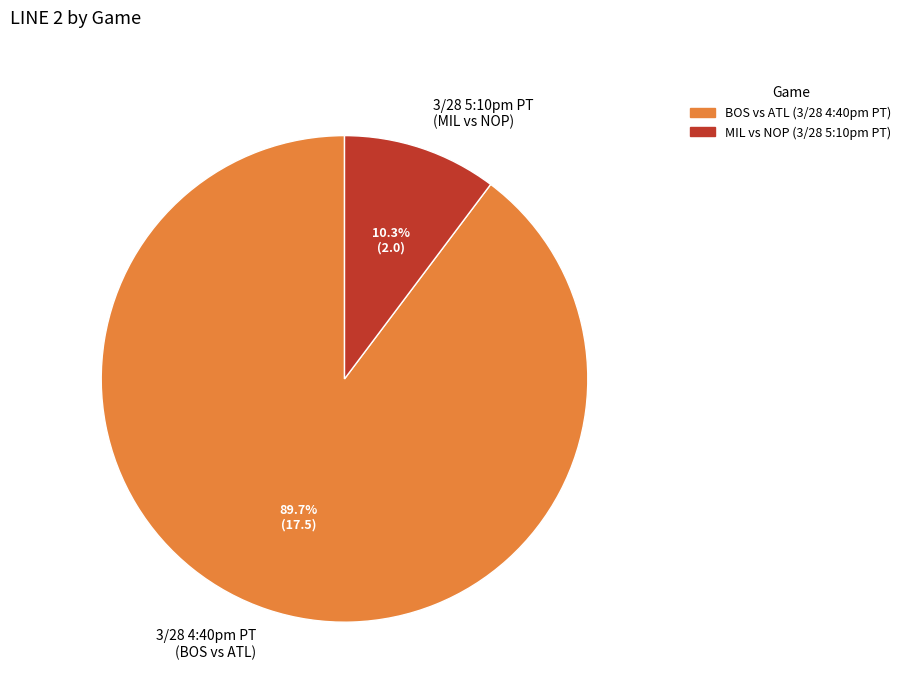

Is there a majority slice in this chart?

Yes